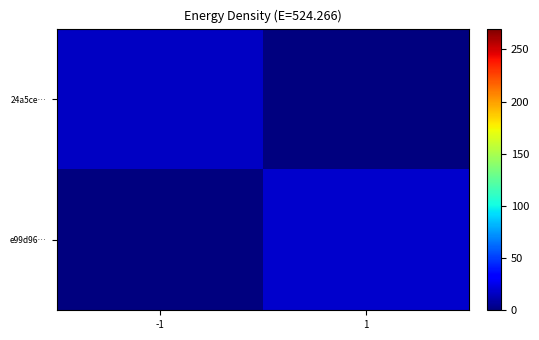

Which label corresponds to the smallest value in the chart?

1